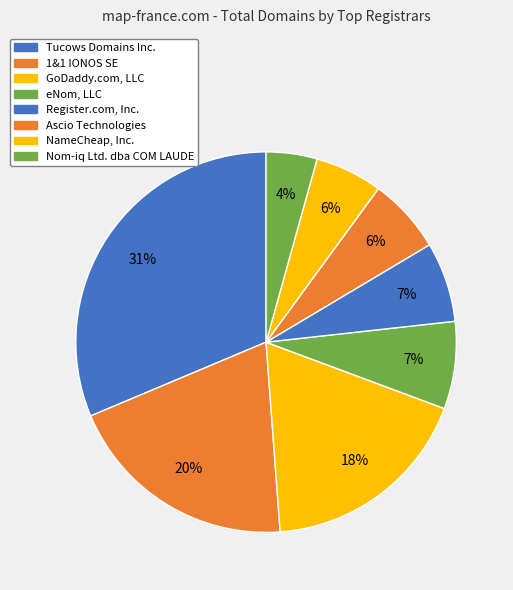

To the nearest percent, what is the combined percentage of Tucows Domains Inc. and Ascio Technologies?

38%